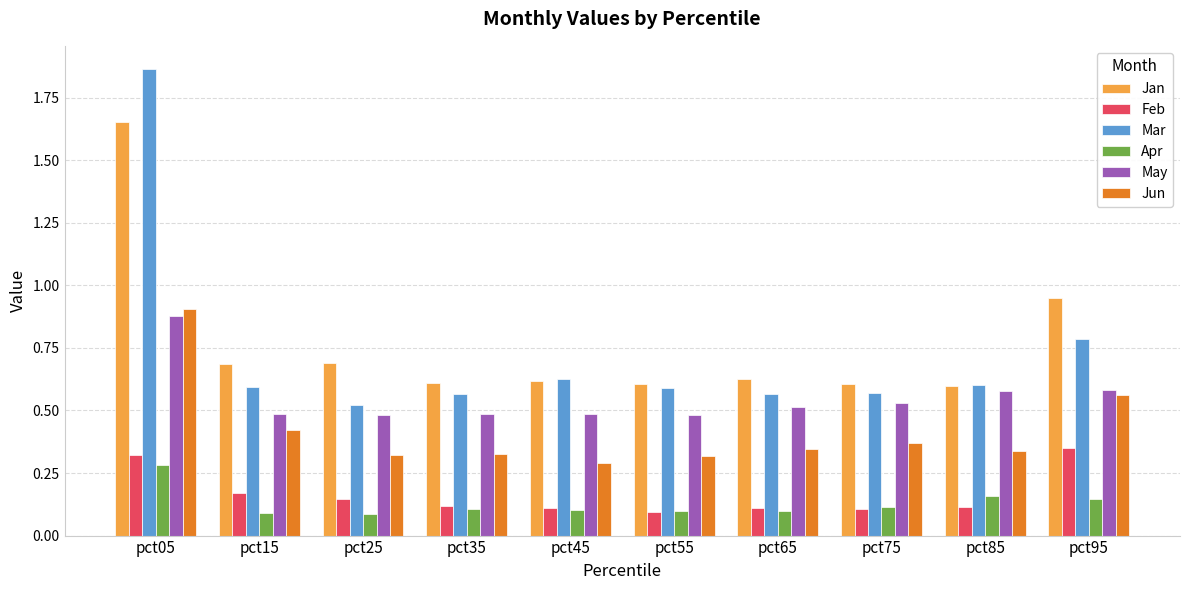

What are all the series names shown in the legend?

Jan, Feb, Mar, Apr, May, Jun